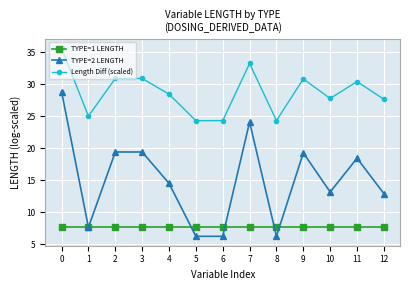

Rank the series by their average value, from lowest to highest.

TYPE=1 LENGTH, TYPE=2 LENGTH, Length Diff (scaled)